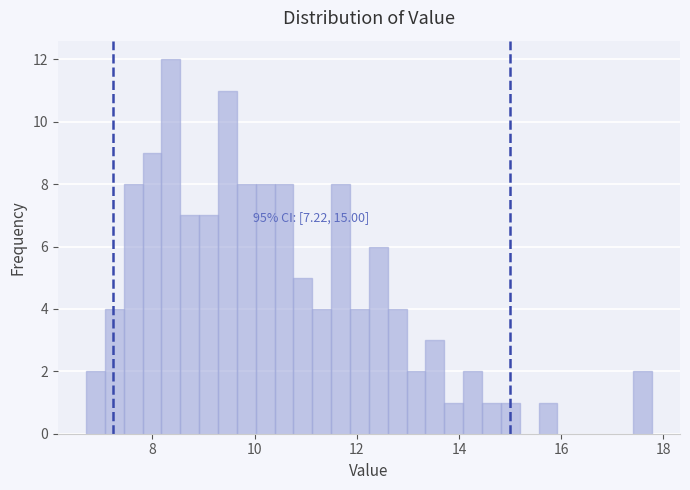

Around what value on the x-axis is the tallest bar? Give the approximate position of its centre, as read against the axis.

8.4